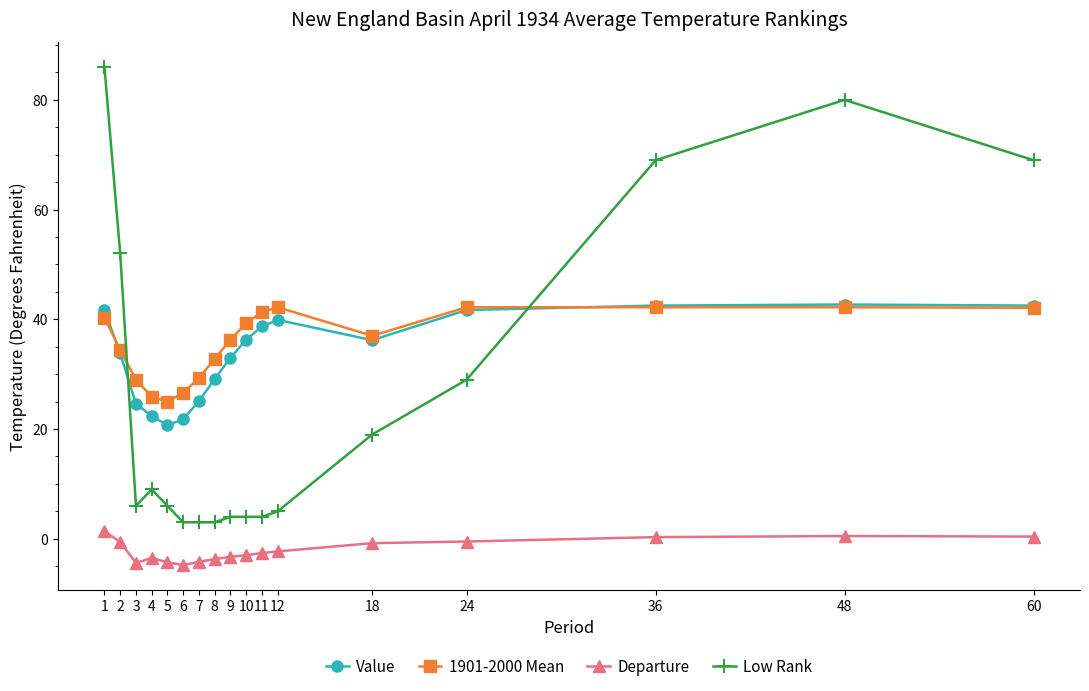

True or false: Departure and Low Rank intersect in this chart.

False